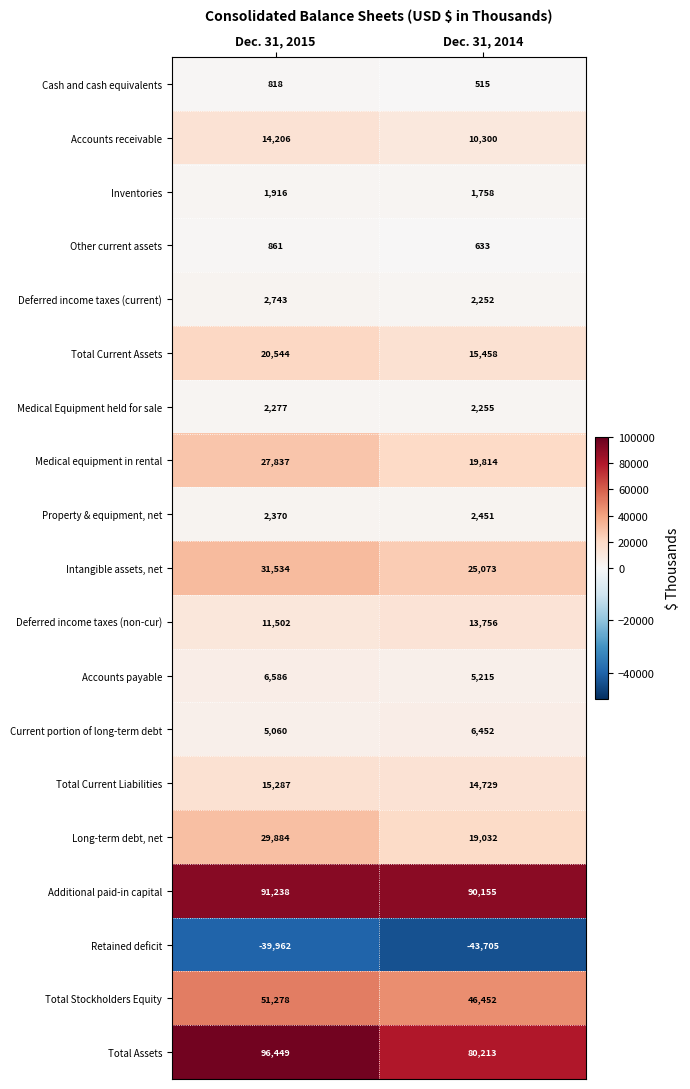

Which category has the lowest value across all series?

Dec. 31, 2014